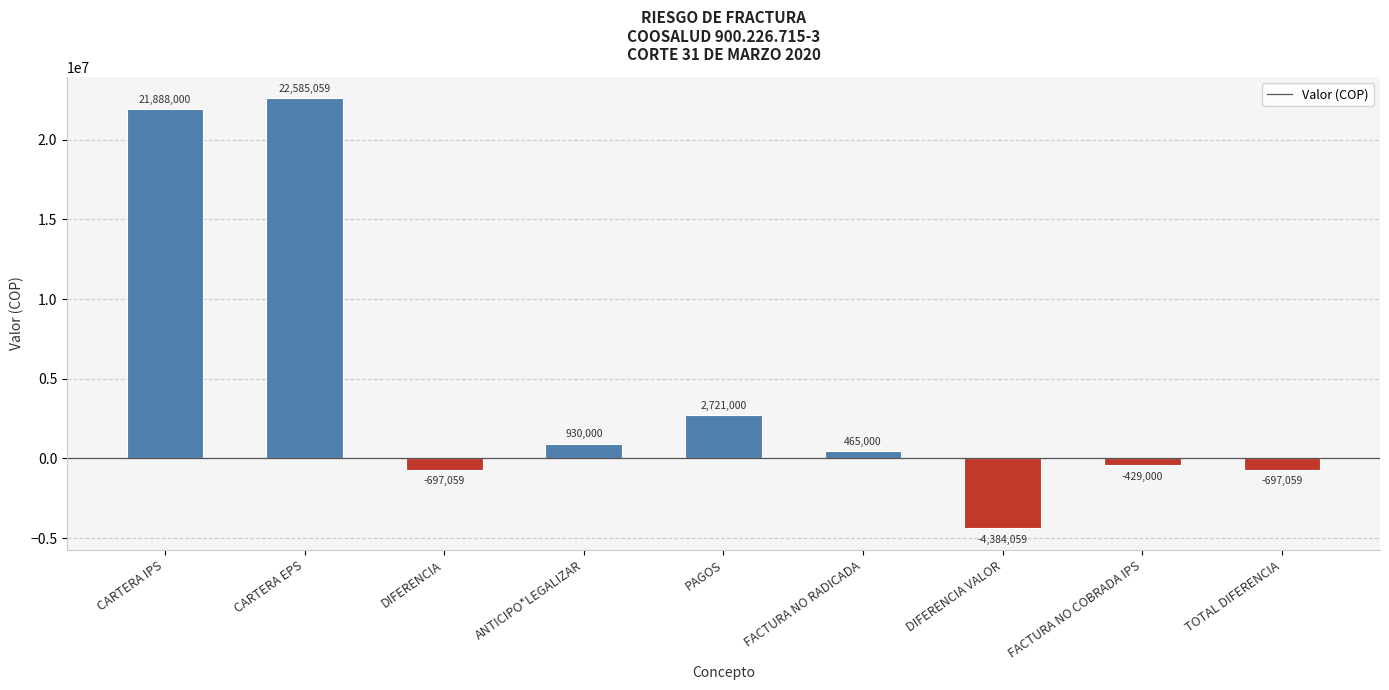

Reading right to left, list all the values displayed in this chart.

-697059	-429000	-4384059	465000	2721000	930000	-697059	22585059	21888000